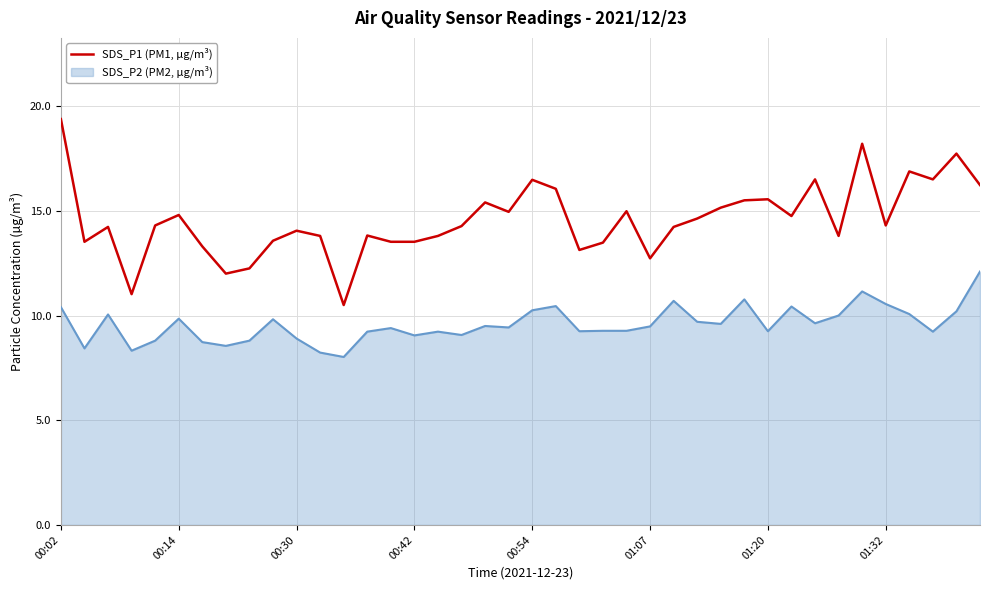

Which series has the largest range (max minus min)?

SDS_P1 (PM1, µg/m³)